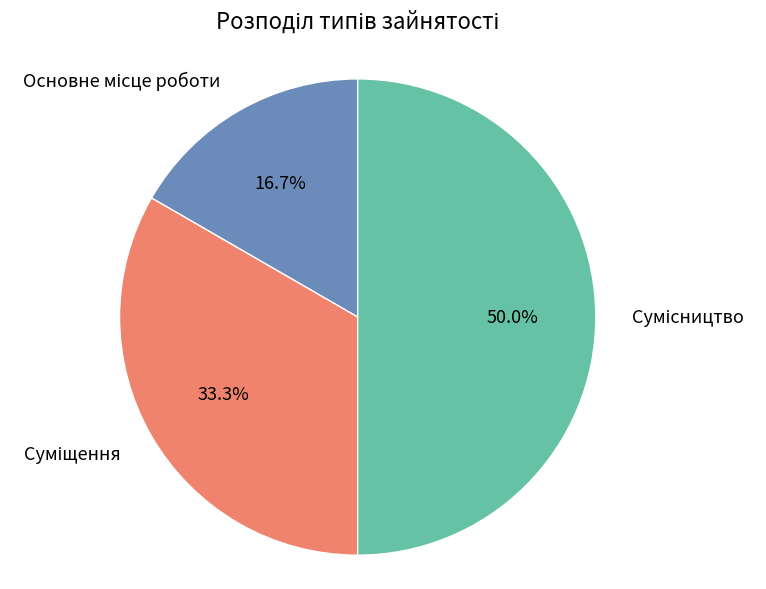

What is the ratio of the value at Сумісництво to the value at Суміщення?

1.5